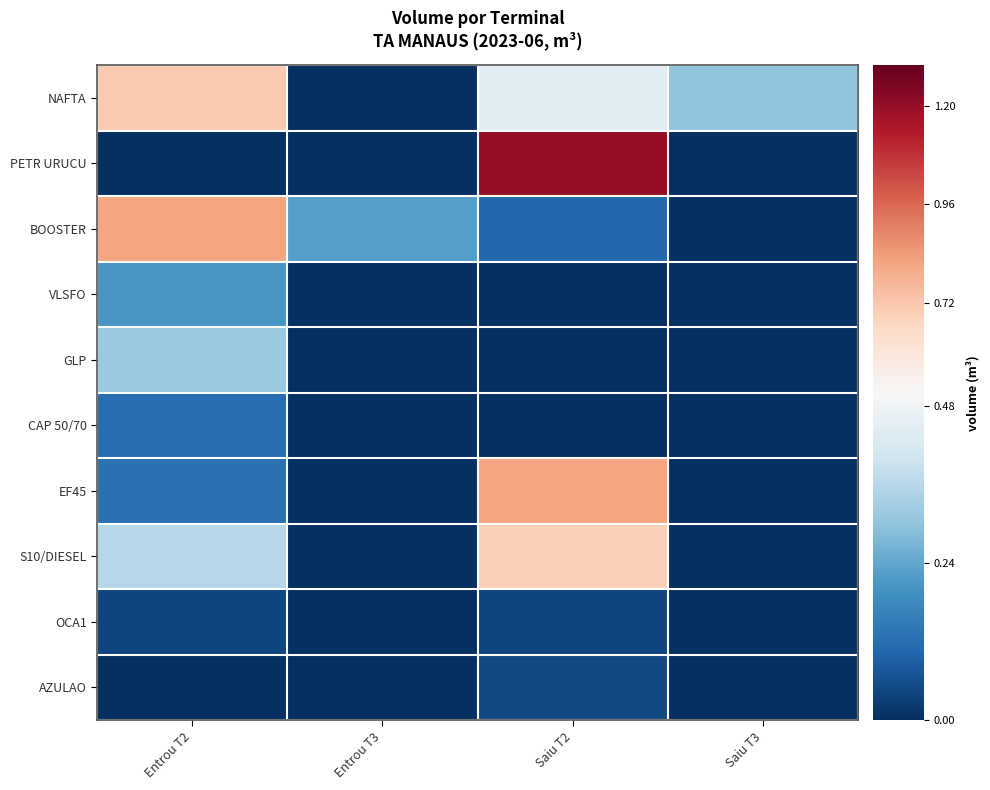

Reading left to right, transcribe all the data shown in this chart.

NAFTA: Entrou T2=0.7	Entrou T3=0.0	Saiu T2=0.4	Saiu T3=0.3
PETR URUCU: Entrou T2=0.0	Entrou T3=0.0	Saiu T2=1.2	Saiu T3=0.0
BOOSTER: Entrou T2=0.8	Entrou T3=0.2	Saiu T2=0.1	Saiu T3=0.0
VLSFO: Entrou T2=0.2	Entrou T3=0.0	Saiu T2=0.0	Saiu T3=0.0
GLP: Entrou T2=0.3	Entrou T3=0.0	Saiu T2=0.0	Saiu T3=0.0
CAP 50/70: Entrou T2=0.1	Entrou T3=0.0	Saiu T2=0.0	Saiu T3=0.0
EF45: Entrou T2=0.1	Entrou T3=0.0	Saiu T2=0.8	Saiu T3=0.0
S10/DIESEL: Entrou T2=0.4	Entrou T3=0.0	Saiu T2=0.7	Saiu T3=0.0
OCA1: Entrou T2=0.0	Entrou T3=0.0	Saiu T2=0.0	Saiu T3=0.0
AZULAO: Entrou T2=0.0	Entrou T3=0.0	Saiu T2=0.1	Saiu T3=0.0